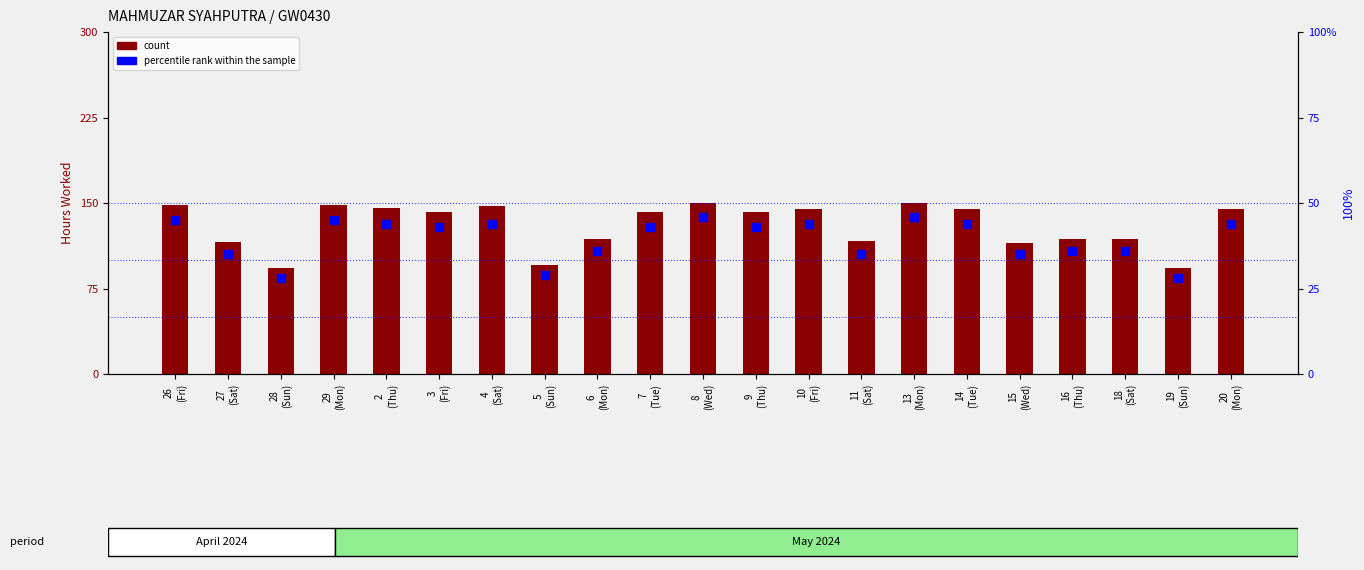

Is the value of percentile rank within the sample at 28
(Sun) greater than the value of count at 20
(Mon)?

Yes